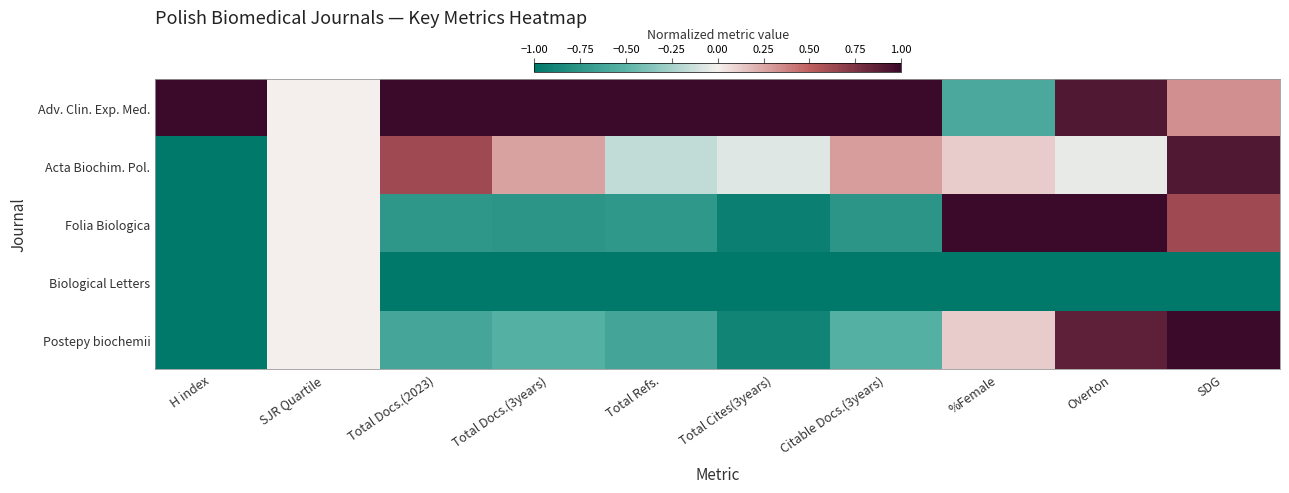

Reading left to right, what are all the values shown in this chart?

Adv. Clin. Exp. Med.: H index=1.0	SJR Quartile=0.0	Total Docs.(2023)=1.0	Total Docs.(3years)=1.0	Total Refs.=1.0	Total Cites(3years)=1.0	Citable Docs.(3years)=1.0	%Female=-0.6	Overton=0.9	SDG=0.3
Acta Biochim. Pol.: H index=-1.0	SJR Quartile=0.0	Total Docs.(2023)=0.6	Total Docs.(3years)=0.3	Total Refs.=-0.2	Total Cites(3years)=-0.1	Citable Docs.(3years)=0.3	%Female=0.1	Overton=-0.0	SDG=0.9
Folia Biologica: H index=-1.0	SJR Quartile=0.0	Total Docs.(2023)=-0.7	Total Docs.(3years)=-0.8	Total Refs.=-0.7	Total Cites(3years)=-0.9	Citable Docs.(3years)=-0.8	%Female=1.0	Overton=1.0	SDG=0.6
Biological Letters: H index=-1.0	SJR Quartile=0.0	Total Docs.(2023)=-1.0	Total Docs.(3years)=-1.0	Total Refs.=-1.0	Total Cites(3years)=-1.0	Citable Docs.(3years)=-1.0	%Female=-1.0	Overton=-1.0	SDG=-1.0
Postepy biochemii: H index=-1.0	SJR Quartile=0.0	Total Docs.(2023)=-0.6	Total Docs.(3years)=-0.5	Total Refs.=-0.6	Total Cites(3years)=-0.9	Citable Docs.(3years)=-0.5	%Female=0.1	Overton=0.9	SDG=1.0